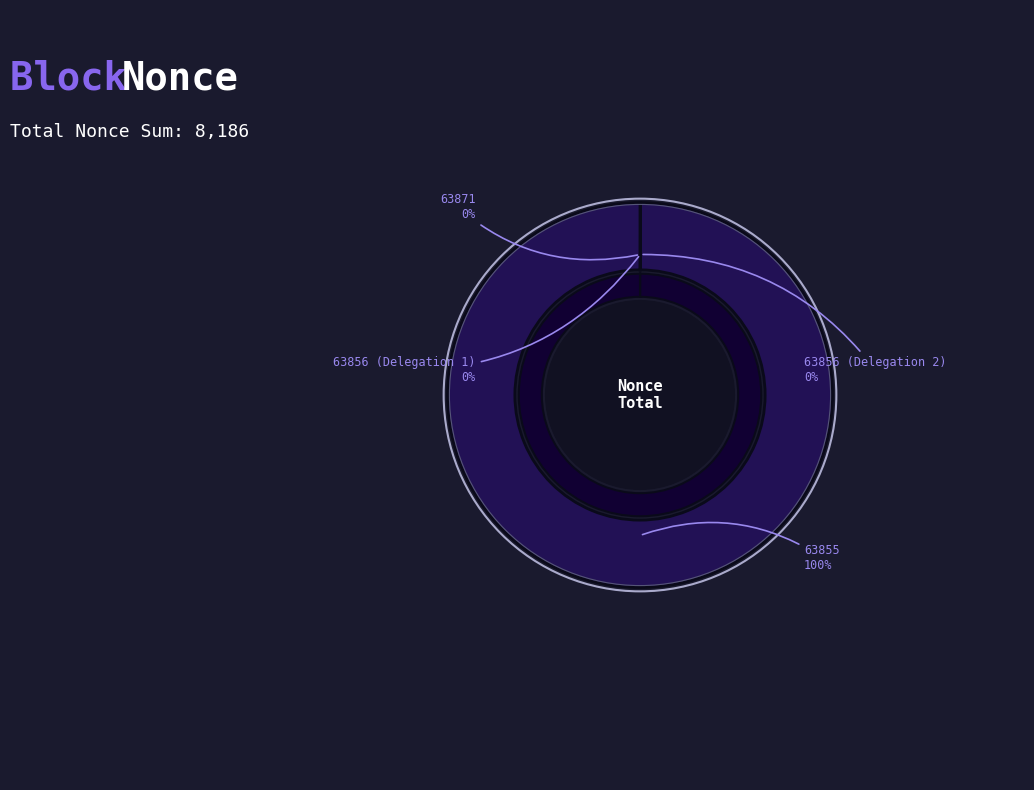

Do 63871 and 63856 (Delegation 2) together represent more than half of the pie?

No